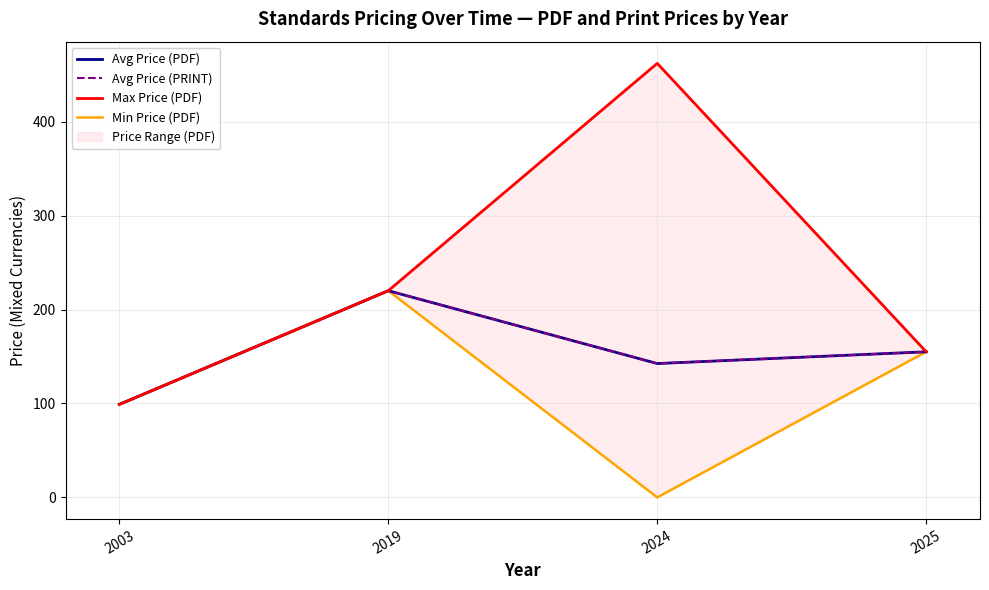

The value of Max Price (PDF) at 2003 is 99.0. True or false?

True